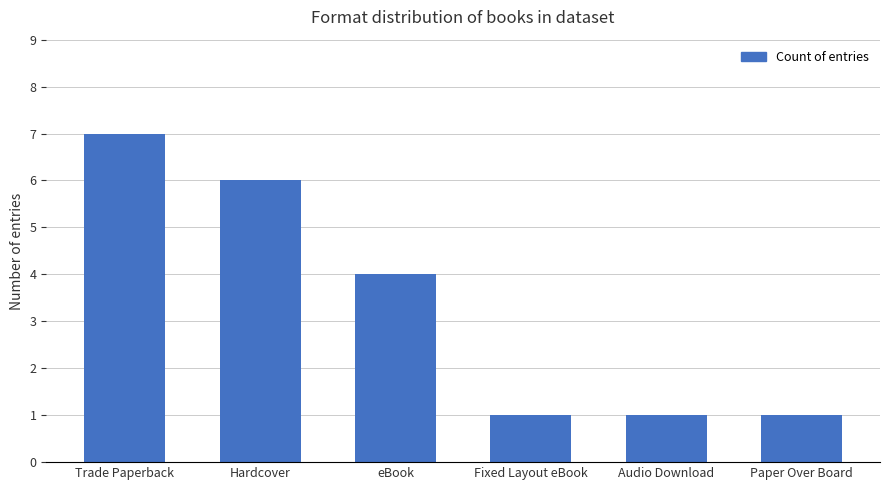

Between Fixed Layout eBook and Trade Paperback, which is larger?

Trade Paperback